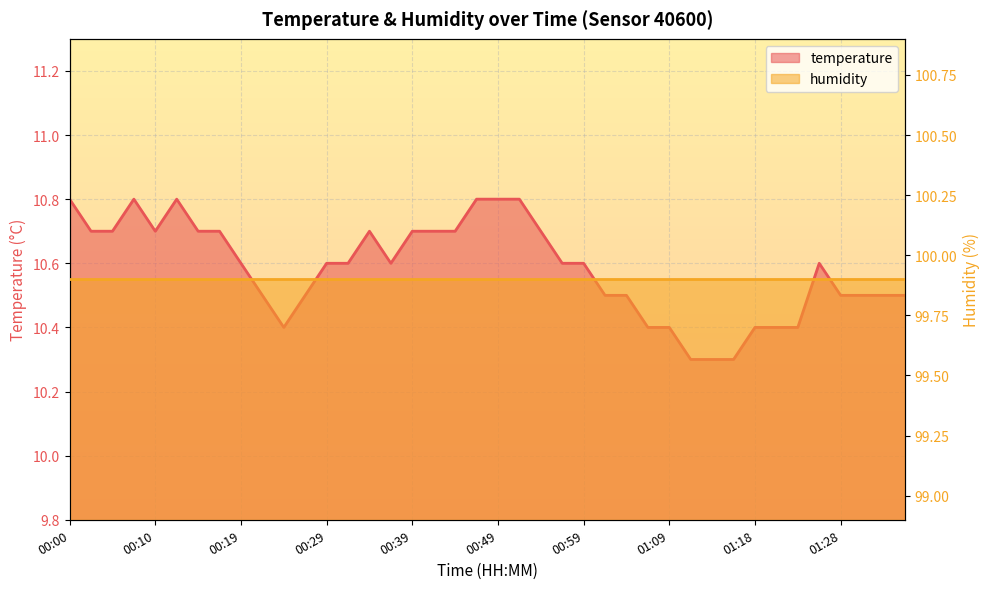

Reading left to right, list all the values displayed in this chart.

00:00=10.8	00:02=10.7	00:05=10.7	00:07=10.8	00:10=10.7	00:12=10.8	00:15=10.7	00:17=10.7	00:19=10.6	00:22=10.5	00:24=10.4	00:27=10.5	00:29=10.6	00:32=10.6	00:34=10.7	00:37=10.6	00:39=10.7	00:42=10.7	00:44=10.7	00:47=10.8	00:49=10.8	00:52=10.8	00:54=10.7	00:56=10.6	00:59=10.6	01:01=10.5	01:04=10.5	01:06=10.4	01:09=10.4	01:11=10.3	01:14=10.3	01:16=10.3	01:18=10.4	01:21=10.4	01:23=10.4	01:26=10.6	01:28=10.5	01:31=10.5	01:33=10.5	01:36=10.5